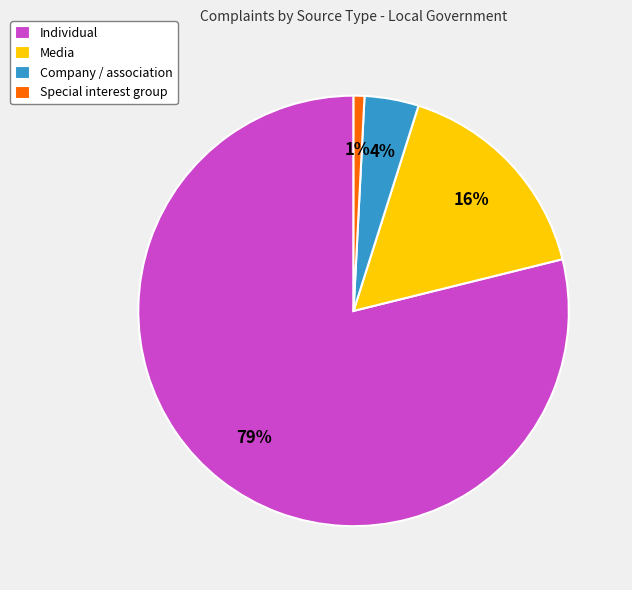

How many segments does this pie chart have?

4